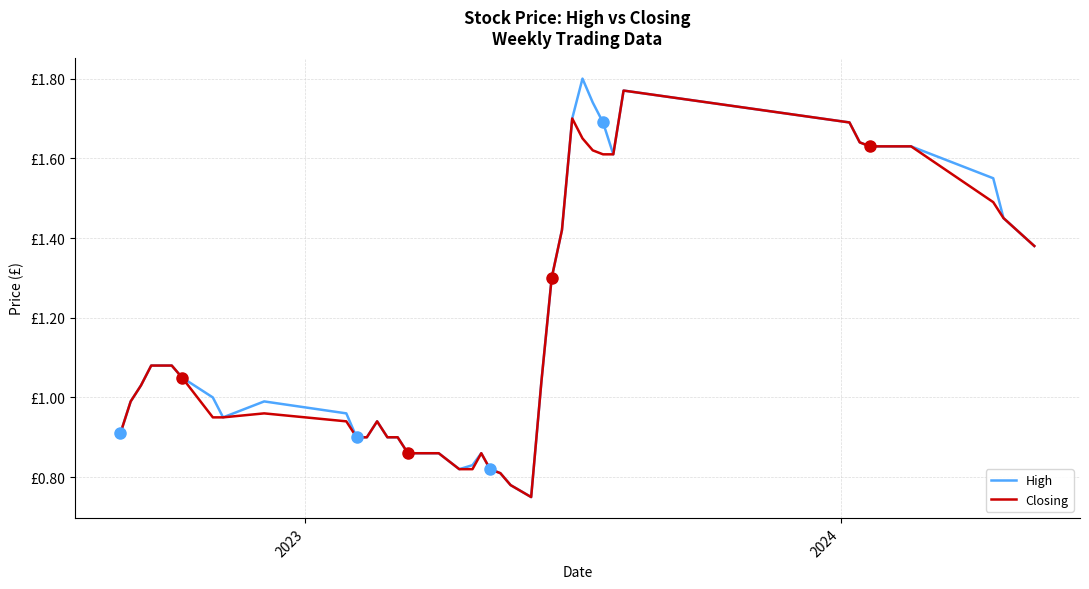

Is this an area chart (filled region under the line)?

No